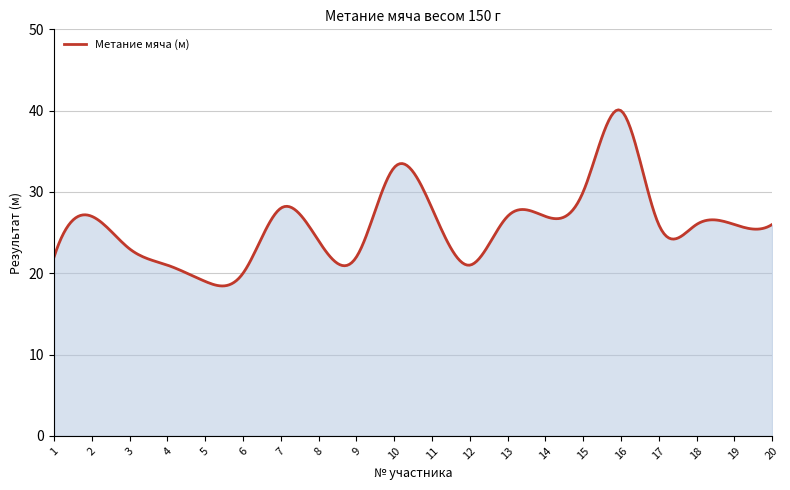

What is the difference between the maximum and minimum values?

21.7